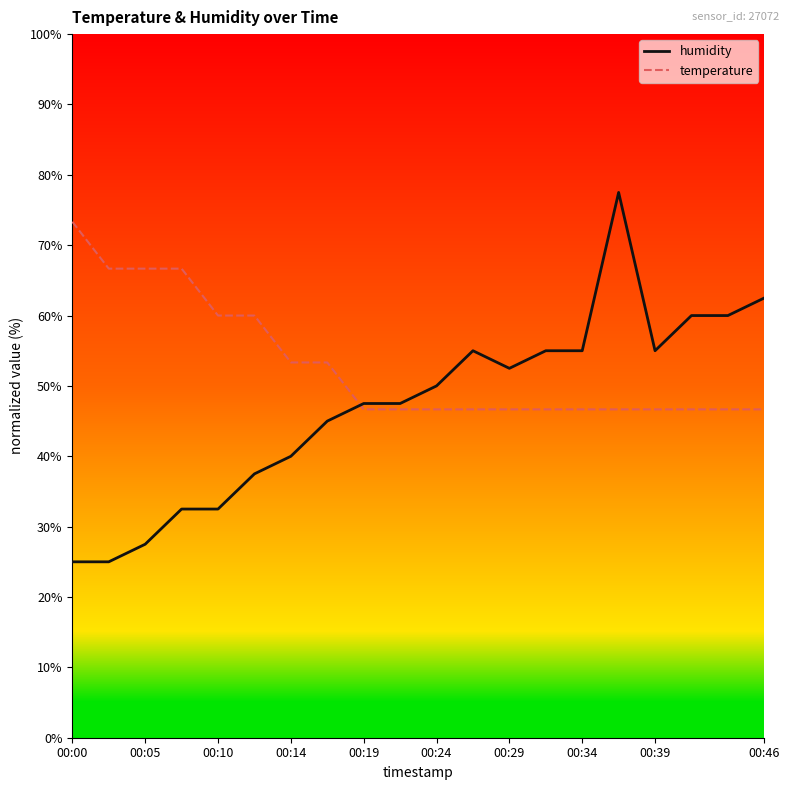

Which series has the largest total across all categories?

temperature